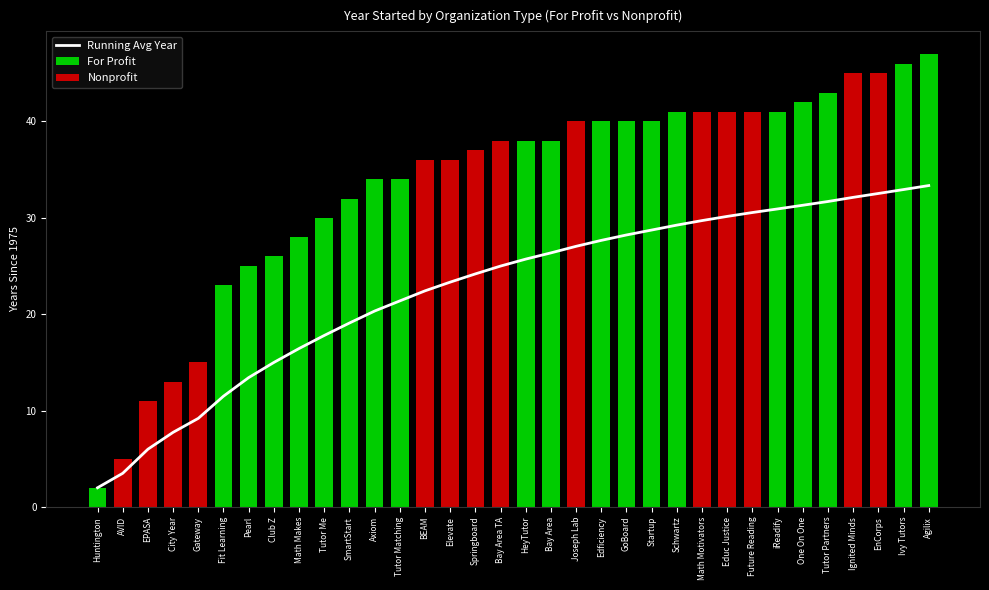

What is the ratio of the value at BEAM to the value at Math Motivators?

0.8